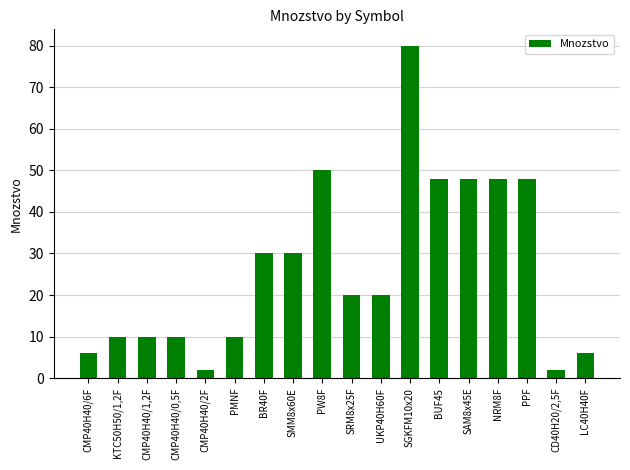

Reading left to right, extract all data points from this chart.

CMP40H40/6F=6	KTC50H50/1,2F=10	CMP40H40/1,2F=10	CMP40H40/0,5F=10	CMP40H40/2F=2	PMNF=10	BR40F=30	SMM8x60E=30	PW8F=50	SRM8x25F=20	UKP40H60F=20	SGKFM10x20=80	BUF45=48	SAM8x45E=48	NRM8F=48	PPF=48	CD40H20/2,5F=2	LC40H40F=6